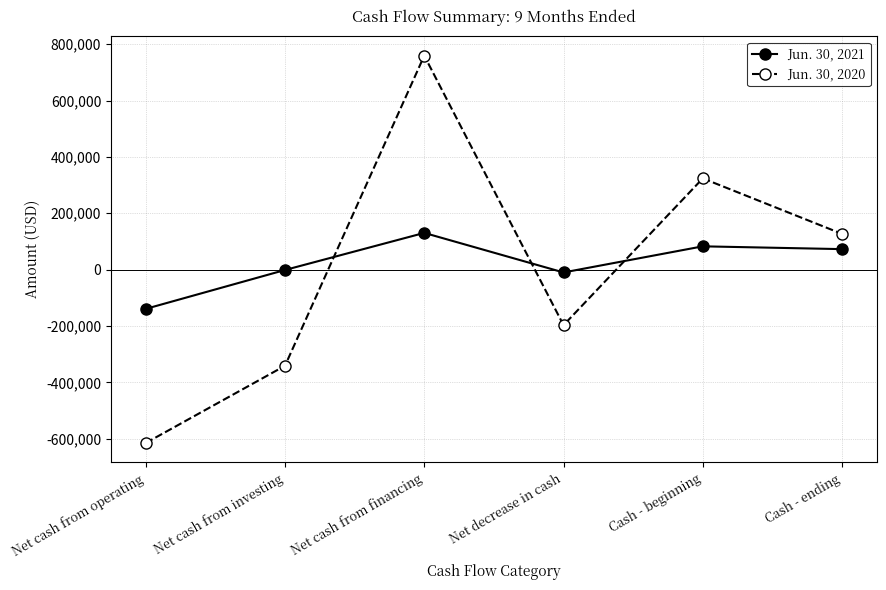

What is the label of the 1st point from the left?

Net cash from operating